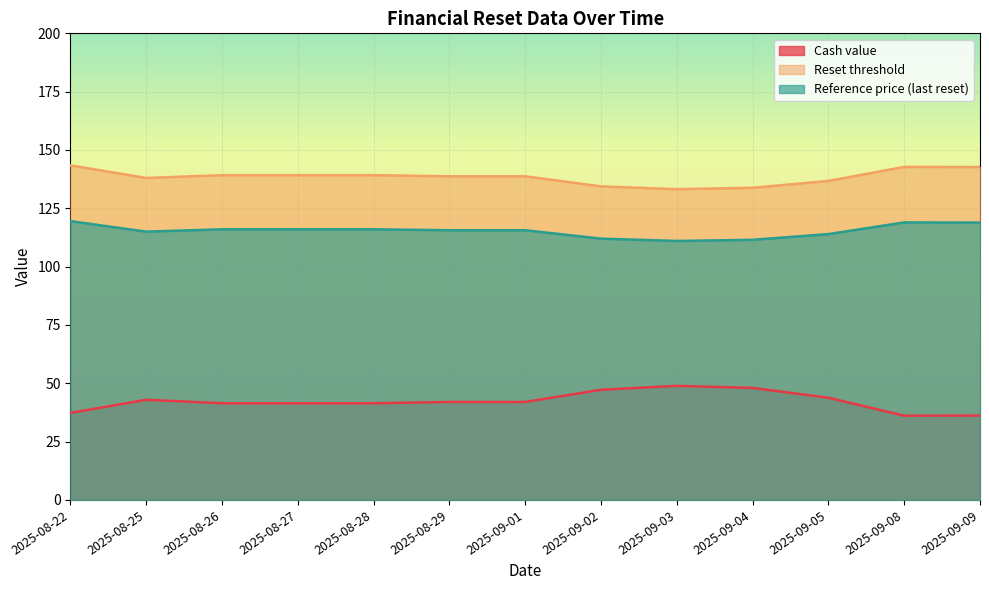

True or false: Cash value has a value of 47.2 at 2025-09-02.

True